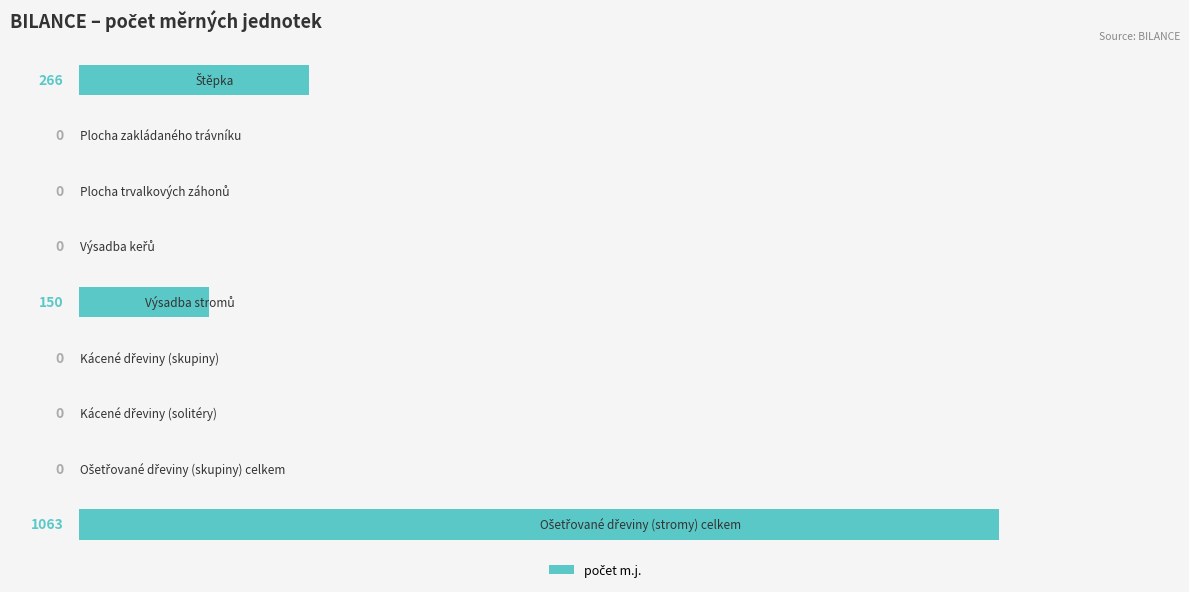

What is the greatest value displayed?

1063